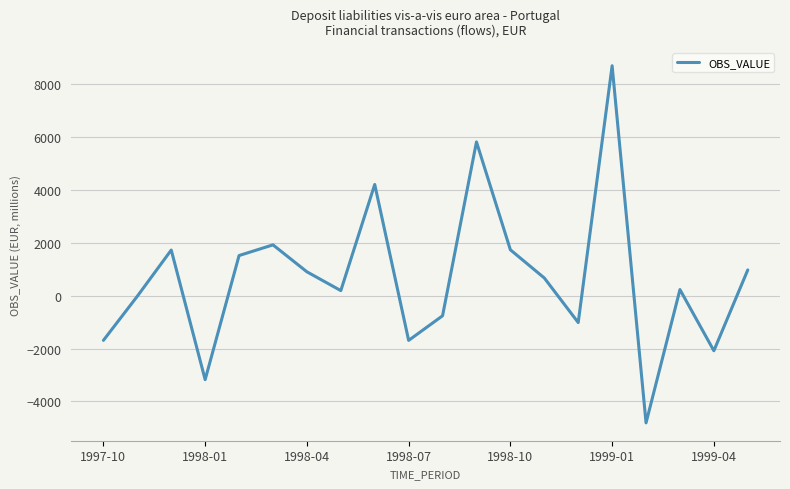

What is the maximum value shown in the chart?

8692.3